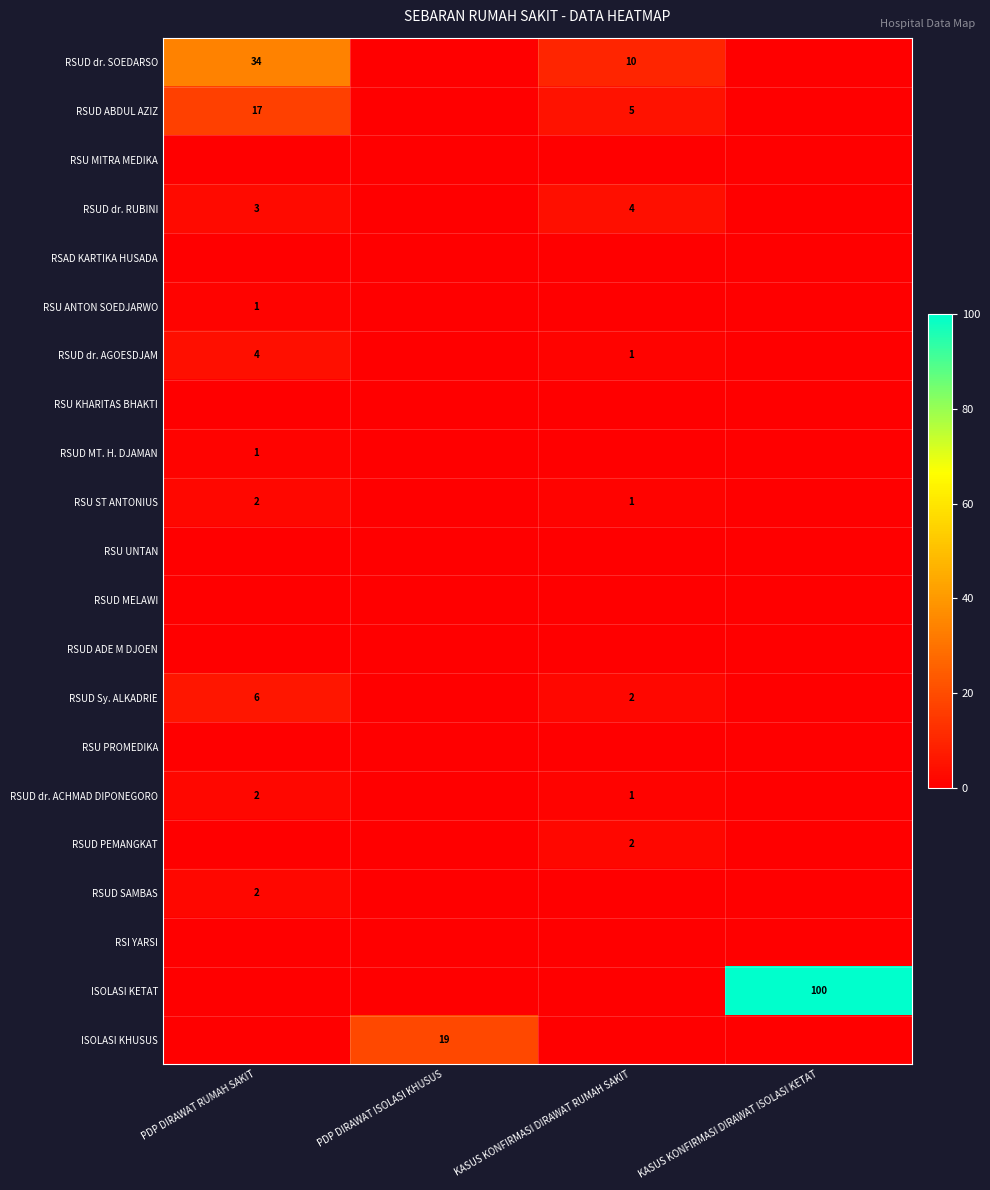

Between PDP DIRAWAT RUMAH SAKIT and KASUS KONFIRMASI DIRAWAT ISOLASI KETAT, which is larger?

PDP DIRAWAT RUMAH SAKIT